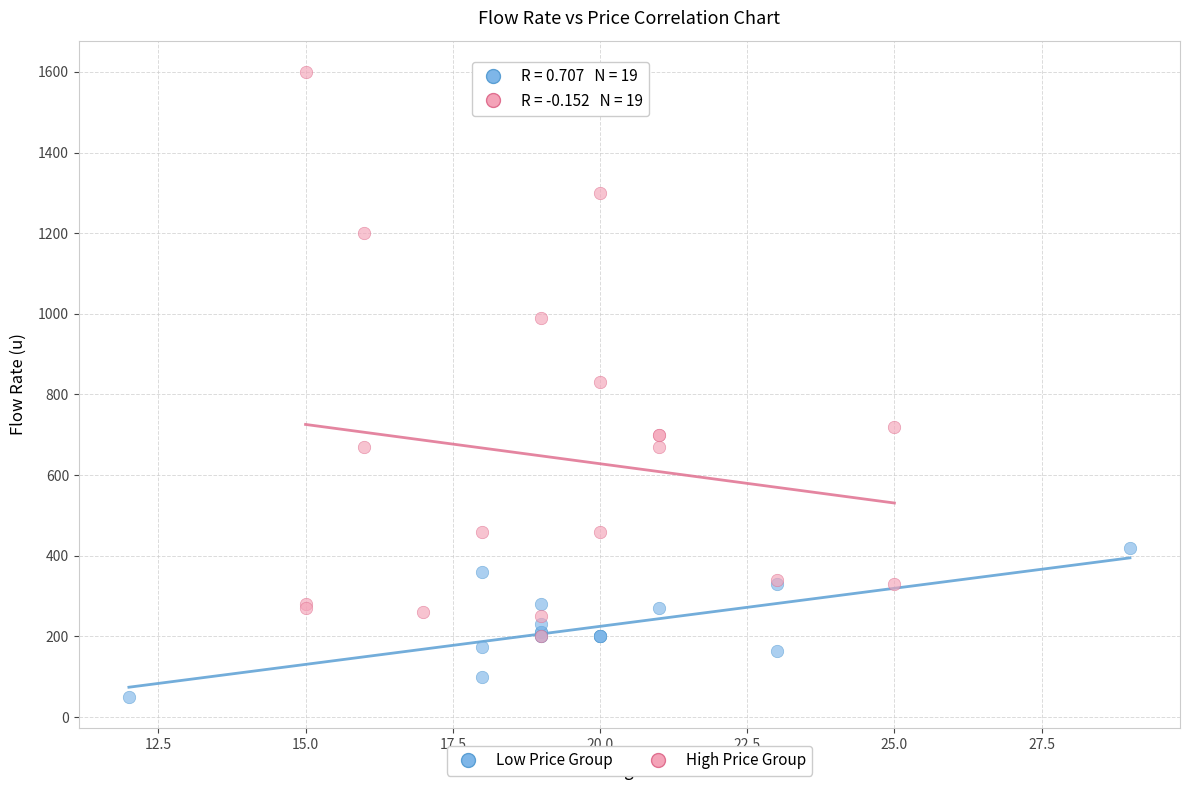

Which series has the largest Y range (max minus min)?

High Price Group